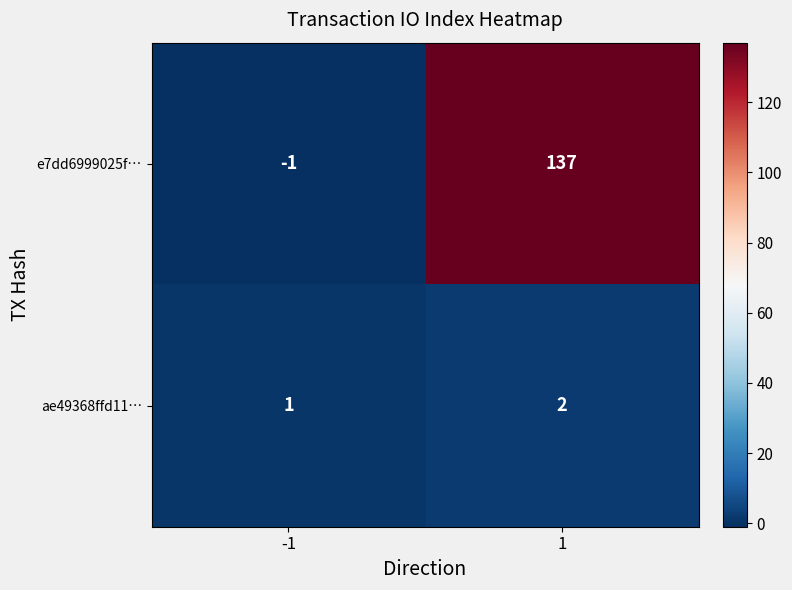

List the series in order of their overall mean, lowest first.

ae49368ffd11…, e7dd6999025f…